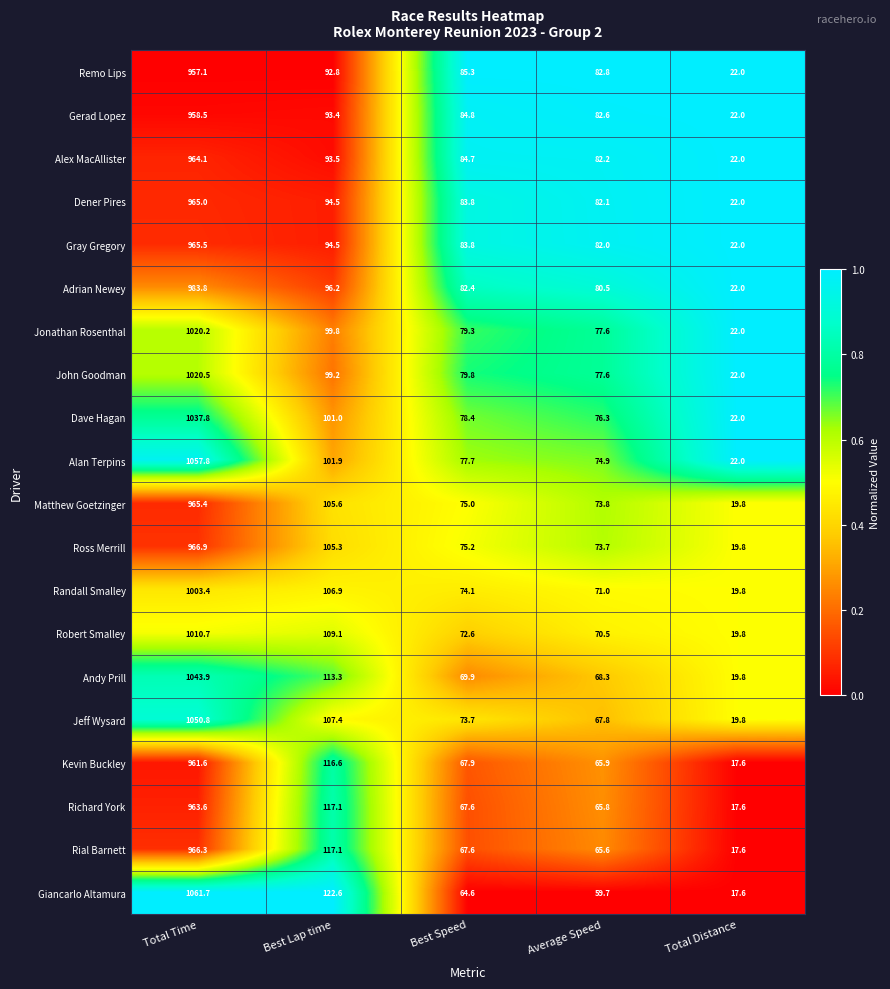

What is the average value of the Gray Gregory series?

249.6